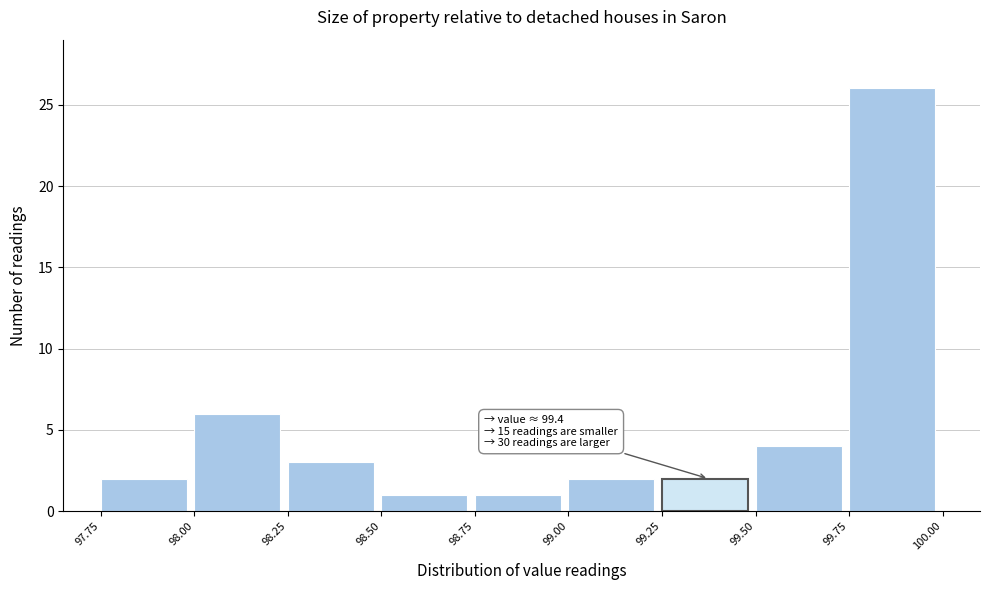

Over which range of the x-axis is the bar tallest?

99.75 to 100.00